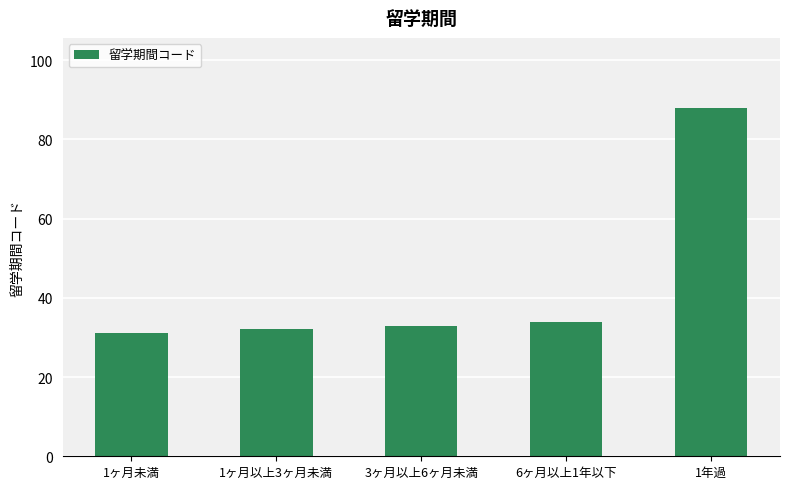

How many bars are there in total?

5